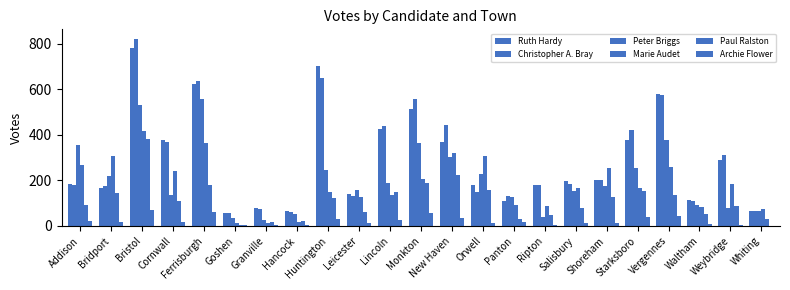

How many groups of bars are there?

23